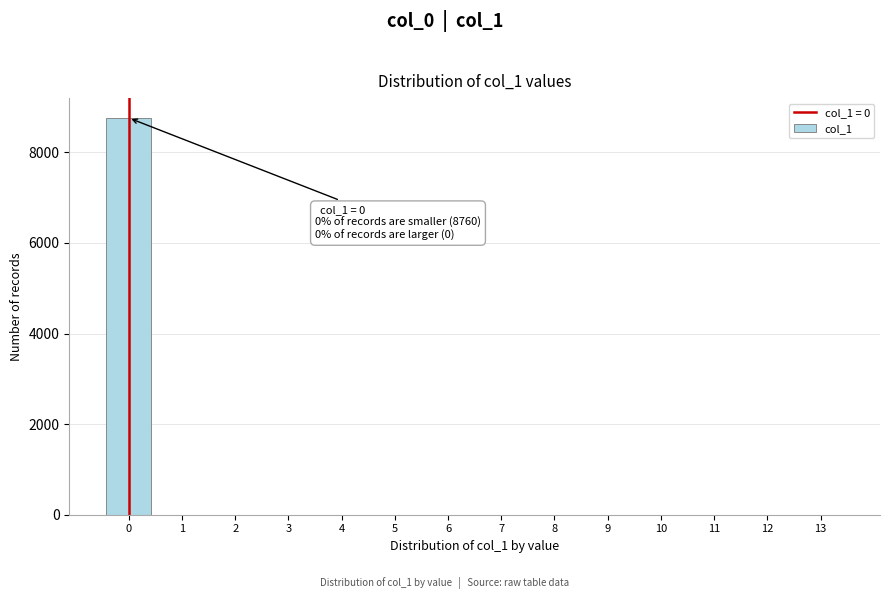

Over which range of the x-axis is the bar tallest?

-0.5 to 0.5